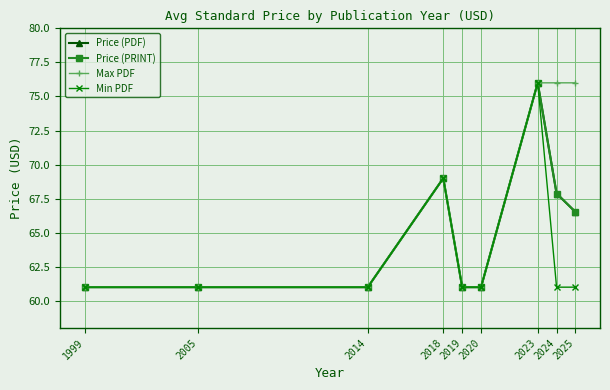

Is this an area chart (filled region under the line)?

No